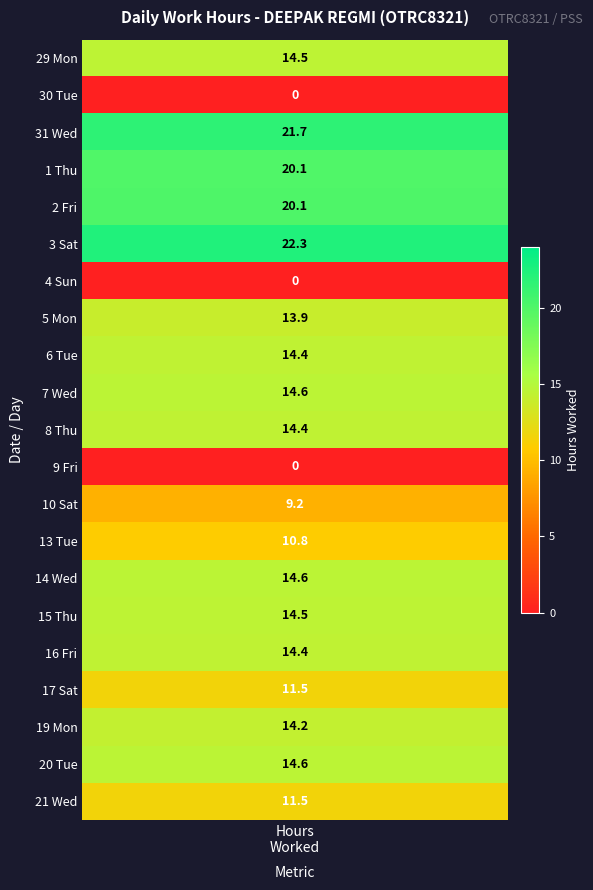

Rank the series by their maximum value, from lowest to highest.

30_Tue, 4_Sun, 9_Fri, 10_Sat, 13_Tue, 17_Sat, 21_Wed, 5_Mon, 19_Mon, 8_Thu, 16_Fri, 6_Tue, 29_Mon, 15_Thu, 7_Wed, 20_Tue, 14_Wed, 1_Thu, 2_Fri, 31_Wed, 3_Sat